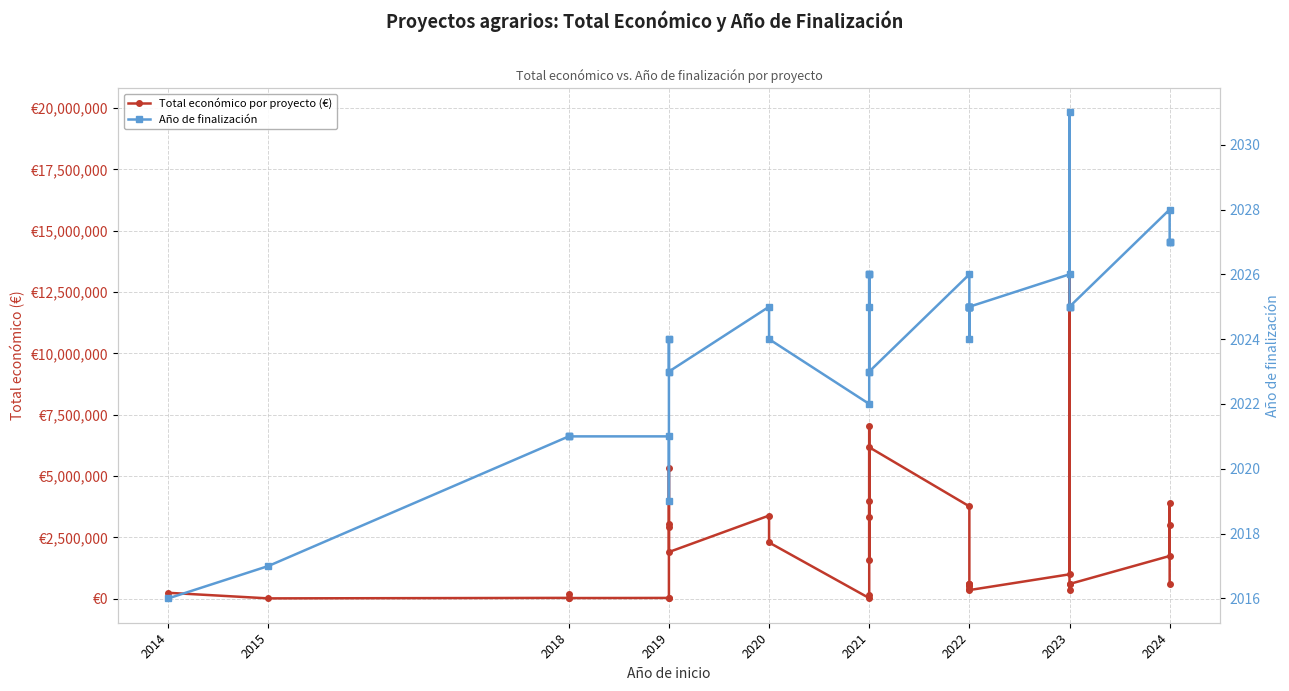

What is the minimum value shown in the chart?

2016